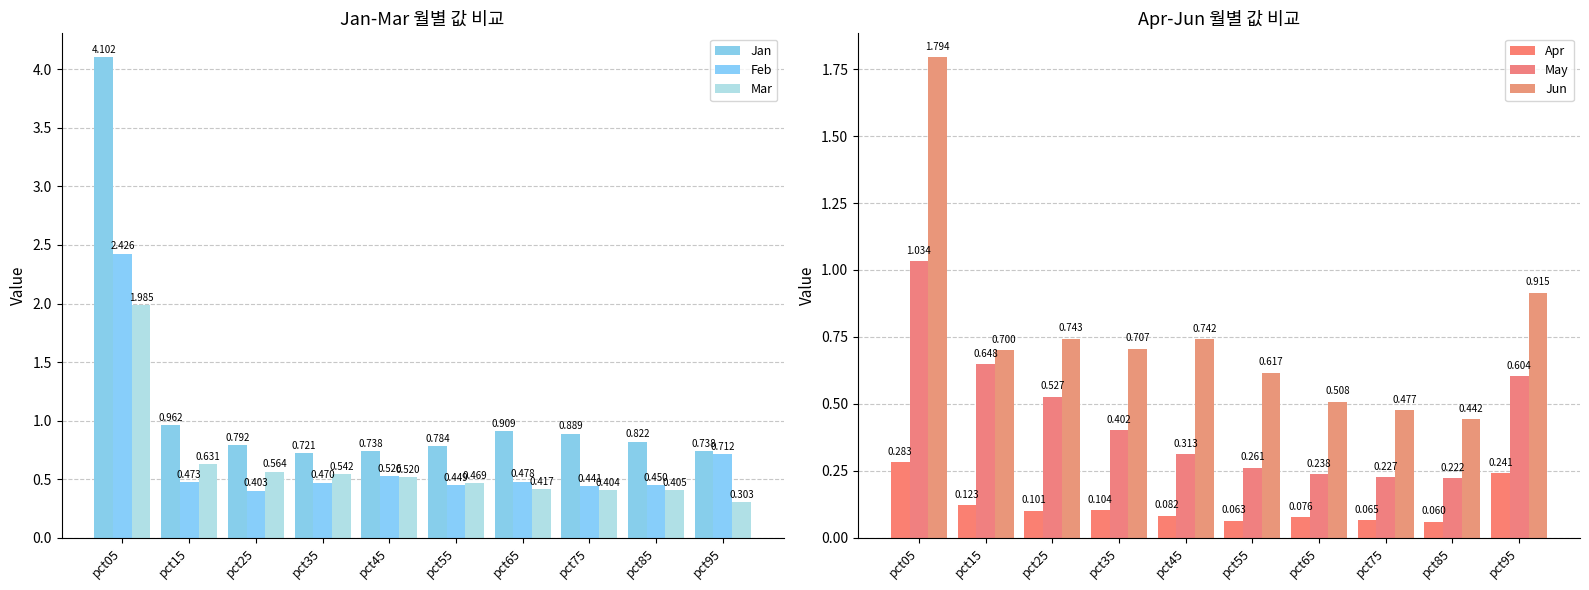

What is the lowest value of the Jan series?

0.7